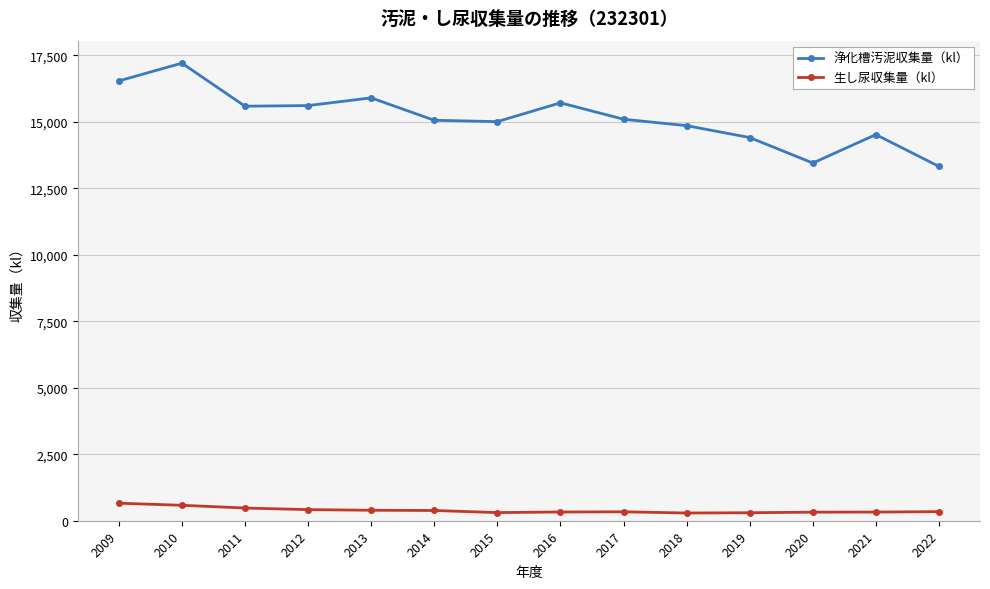

True or false: 浄化槽汚泥収集量（kl） has more than 1 interior local peaks.

True